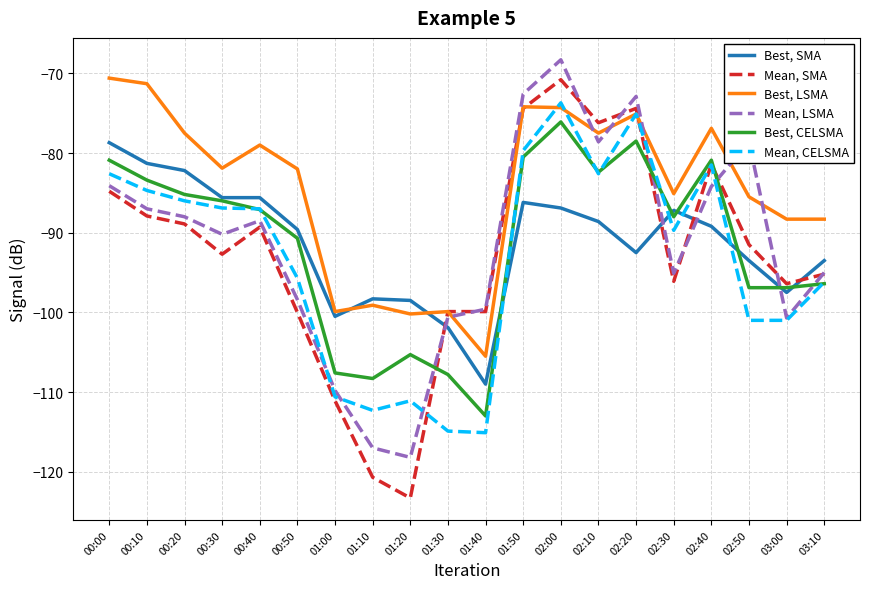

True or false: Best, LSMA and Best, CELSMA cross at least once.

False